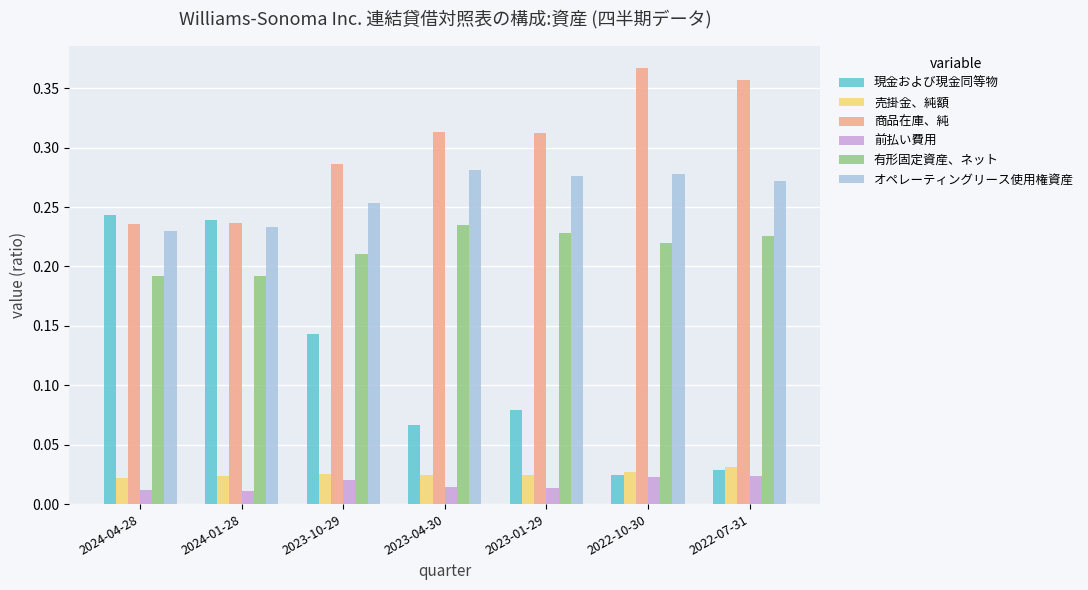

The 現金および現金同等物 series shows 0.1 at 2024-04-28. True or false?

False